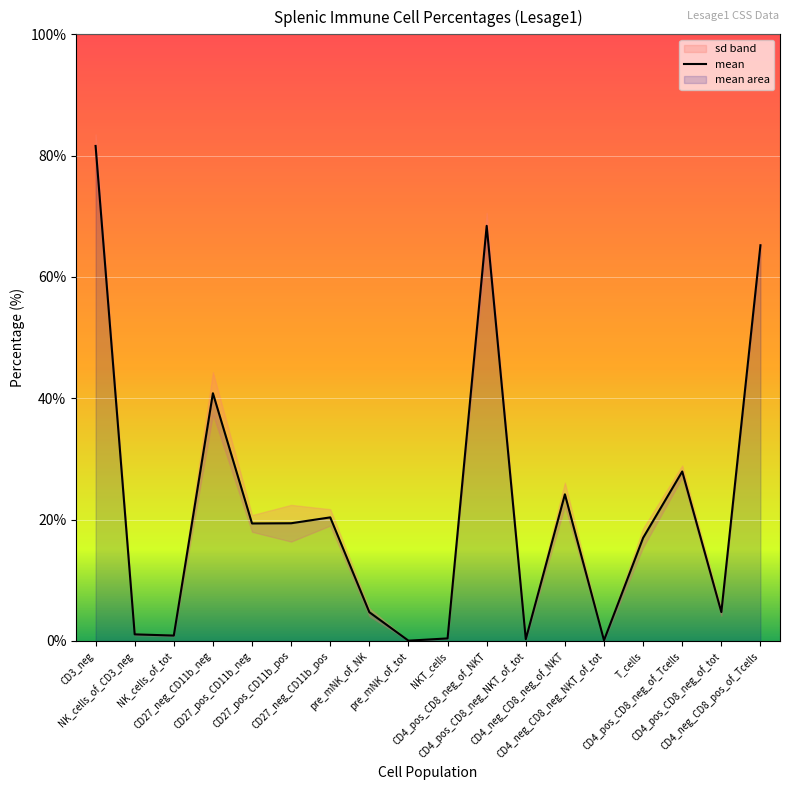

At which label does the data first exceed 19?

CD3_neg